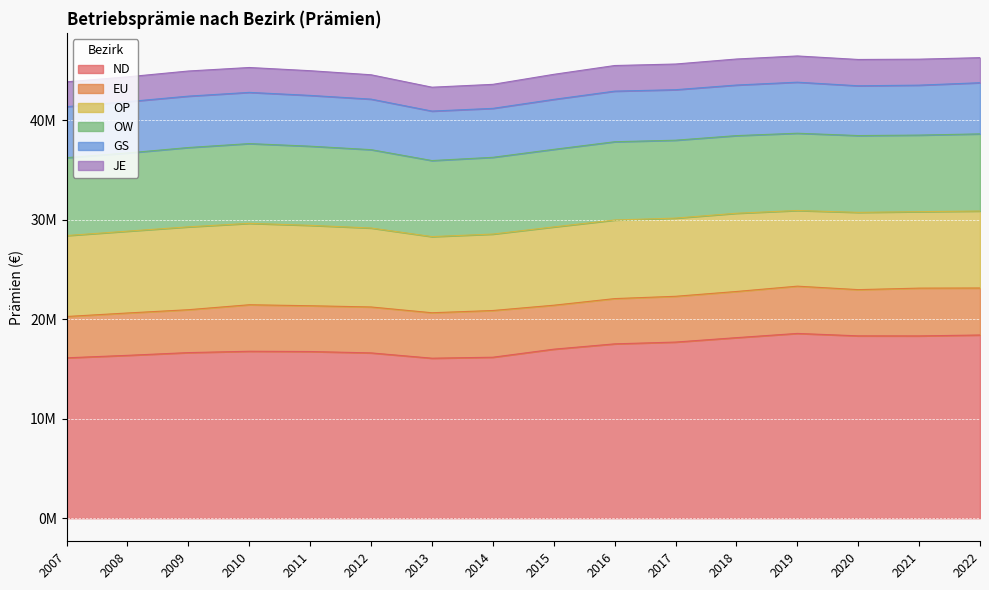

How many values in the GS series are below 5088076?

8